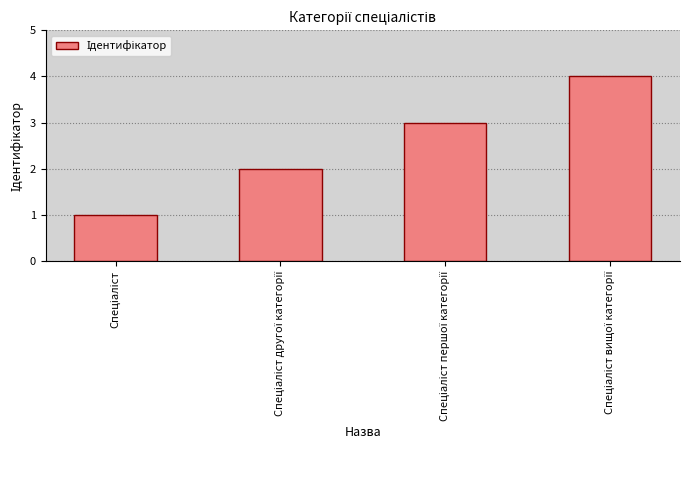

How many series are shown in this chart?

1